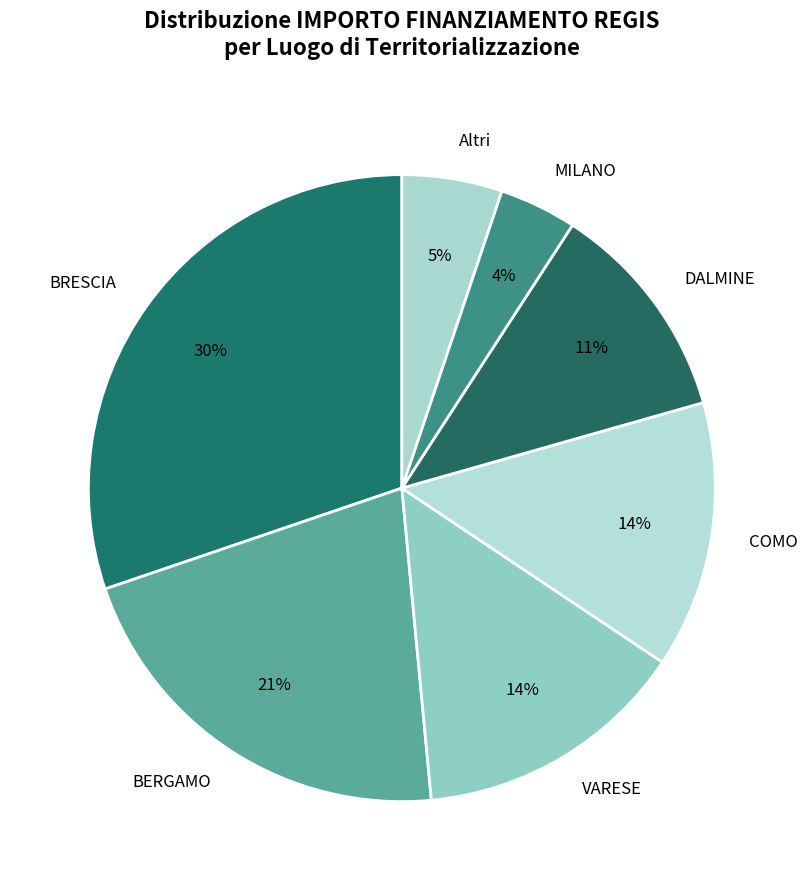

To the nearest percent, what is the average slice percentage?

14%